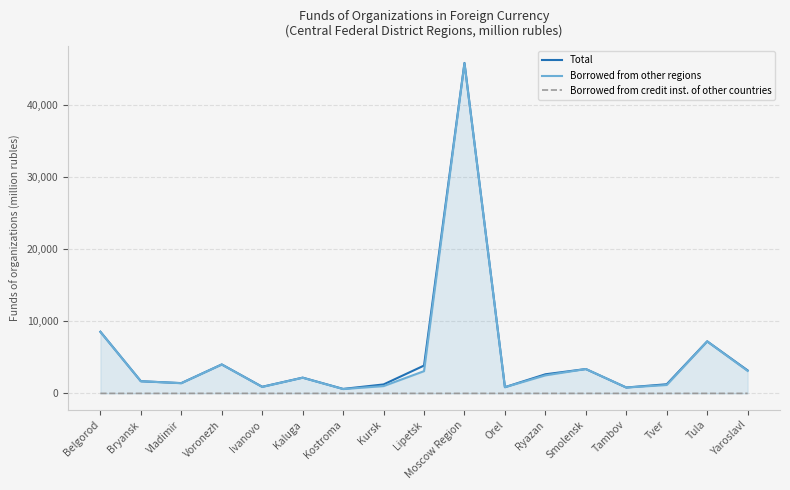

How many distinct data groups are displayed?

3